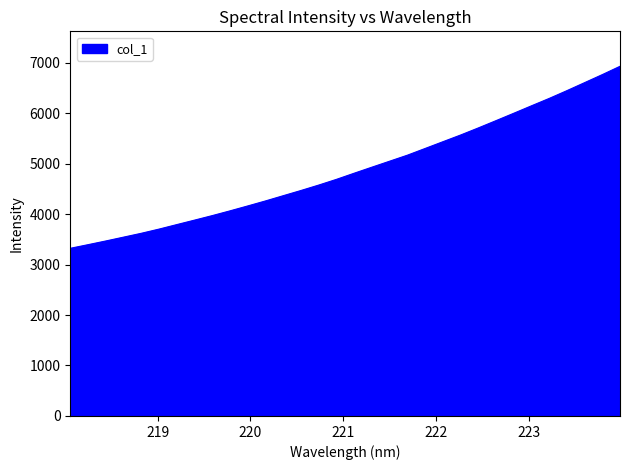

What is the smallest value displayed?

3321.9